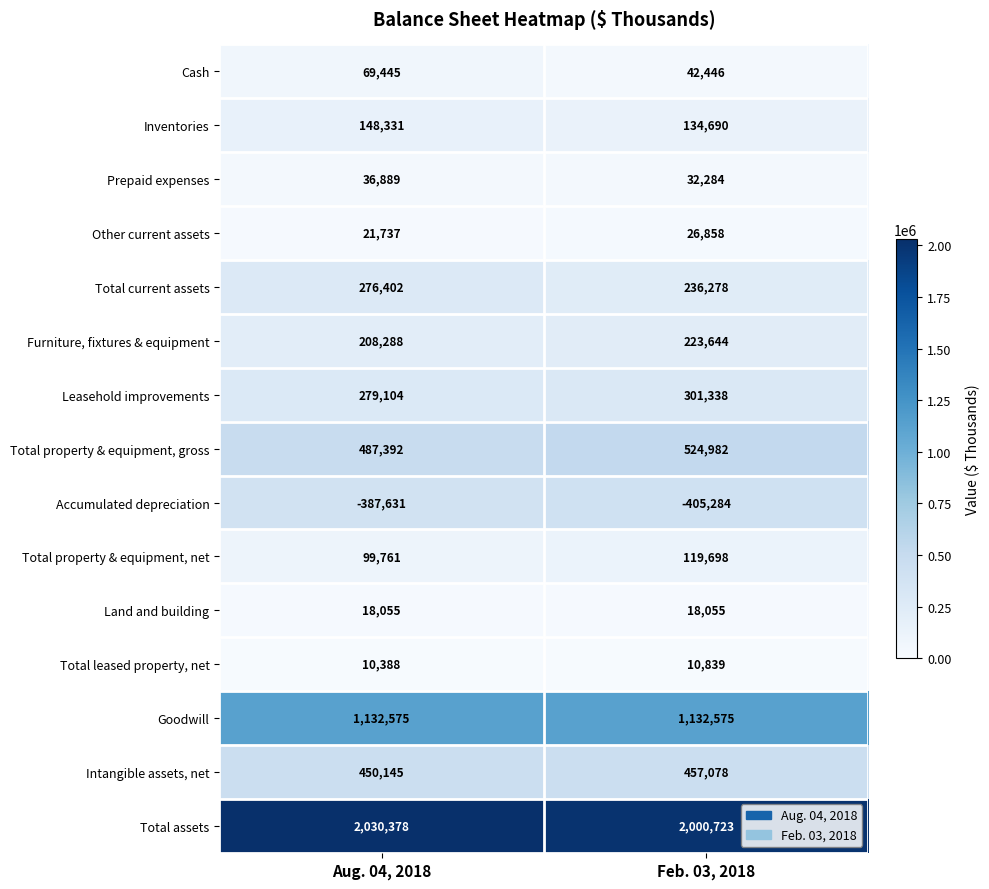

Is it true that Leasehold improvements equals 374061 at Aug. 04, 2018?

False